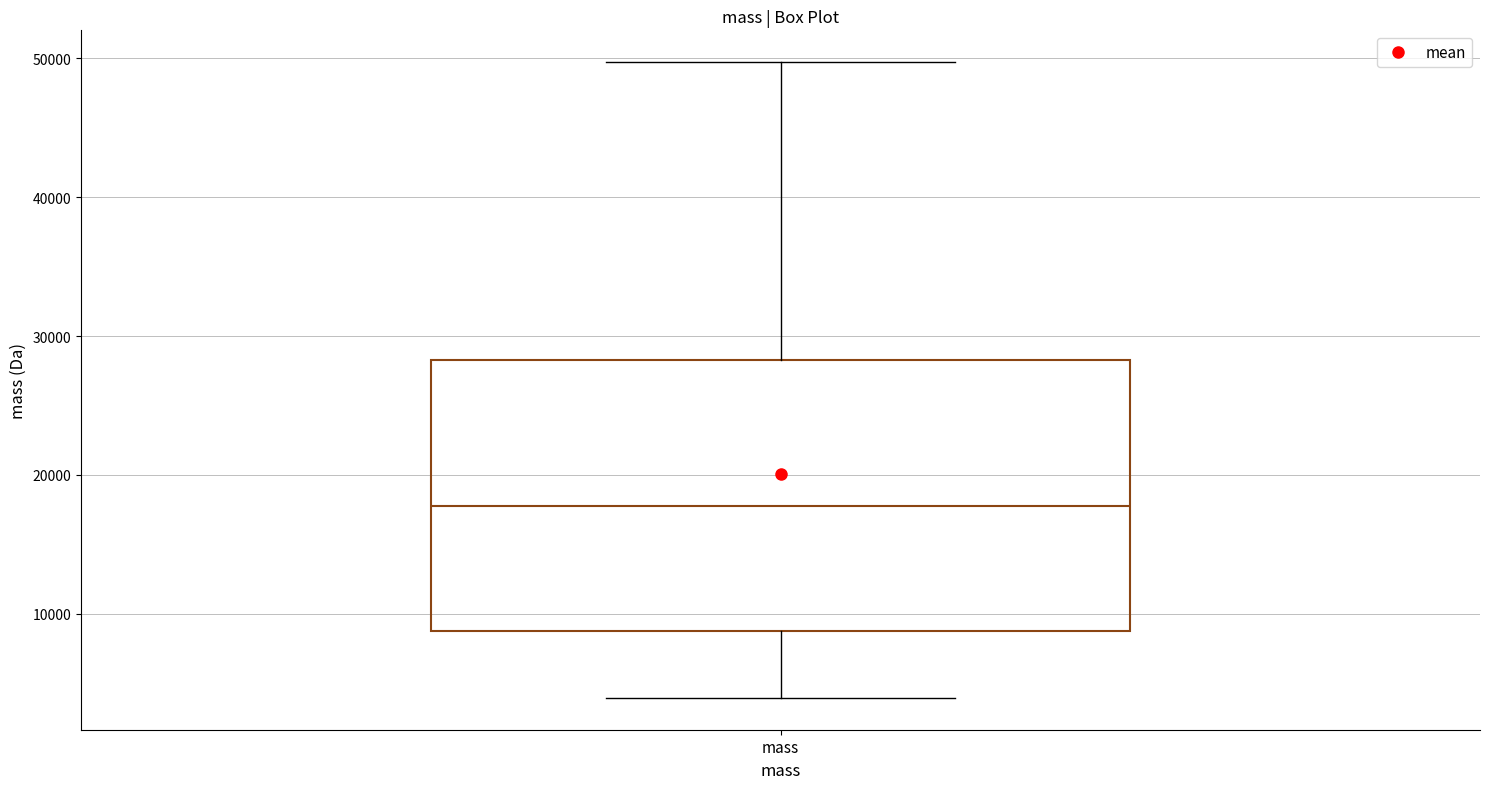

Read this box plot against the y-axis: the position of the median line, the range covered by the box, and the ends of both whiskers. The values are not printed on the chart, so give them approximately, as read against the axis.

median 18000, box 9000 to 28000, whiskers 4000 to 50000